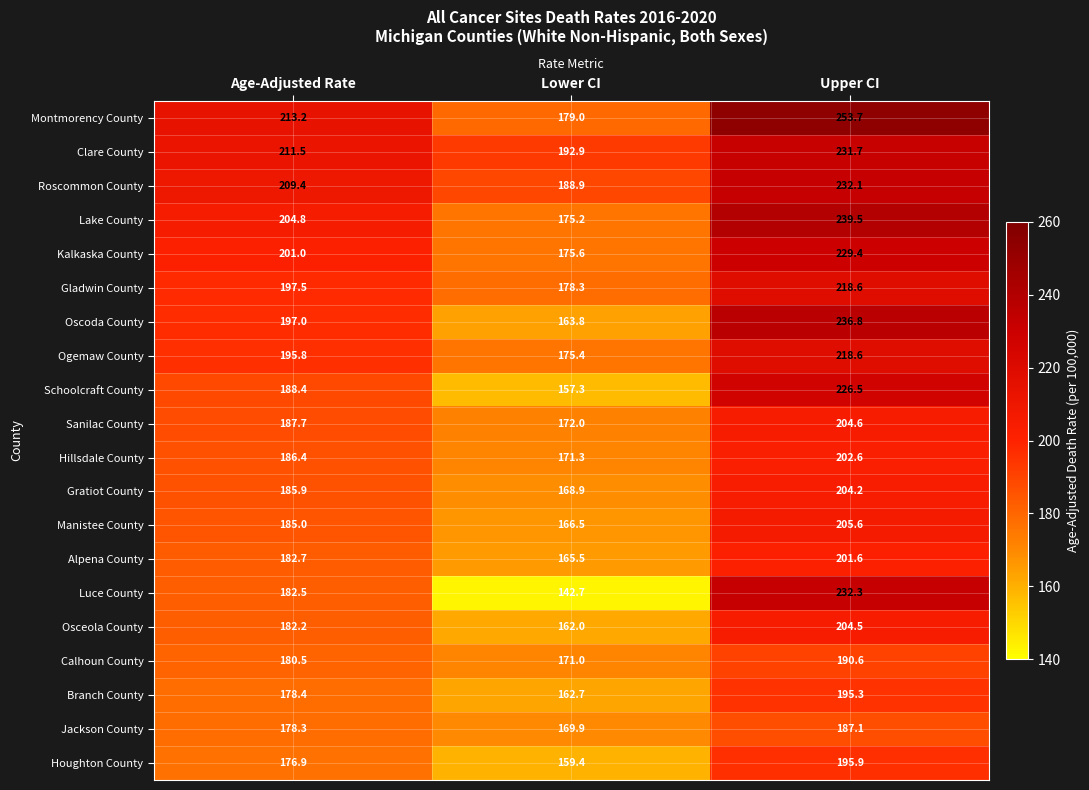

At which category does the chart reach its minimum across all series?

Lower CI